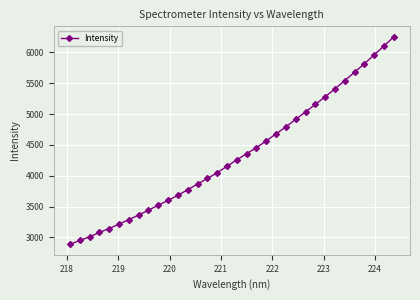

How many values are below 4257?

17